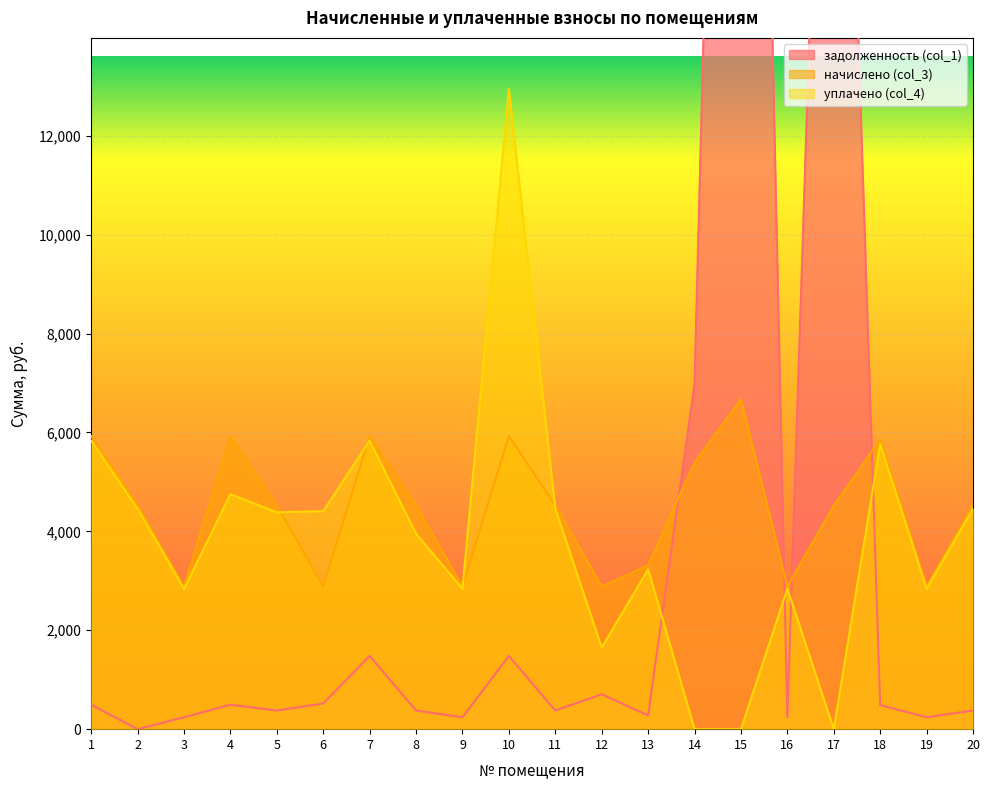

What is the maximum value for задолженность (col_1)?

43151.3